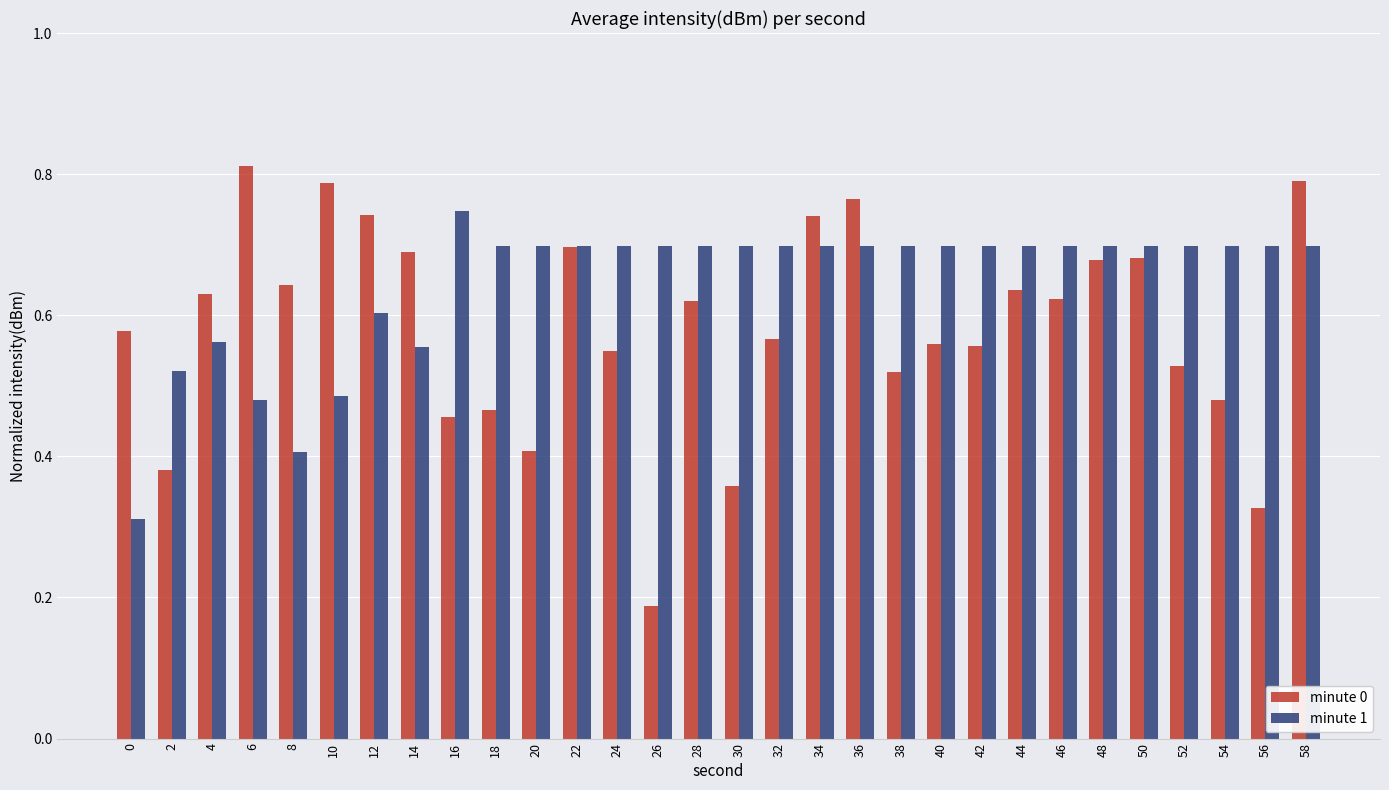

Which series has the widest spread of values?

minute 0